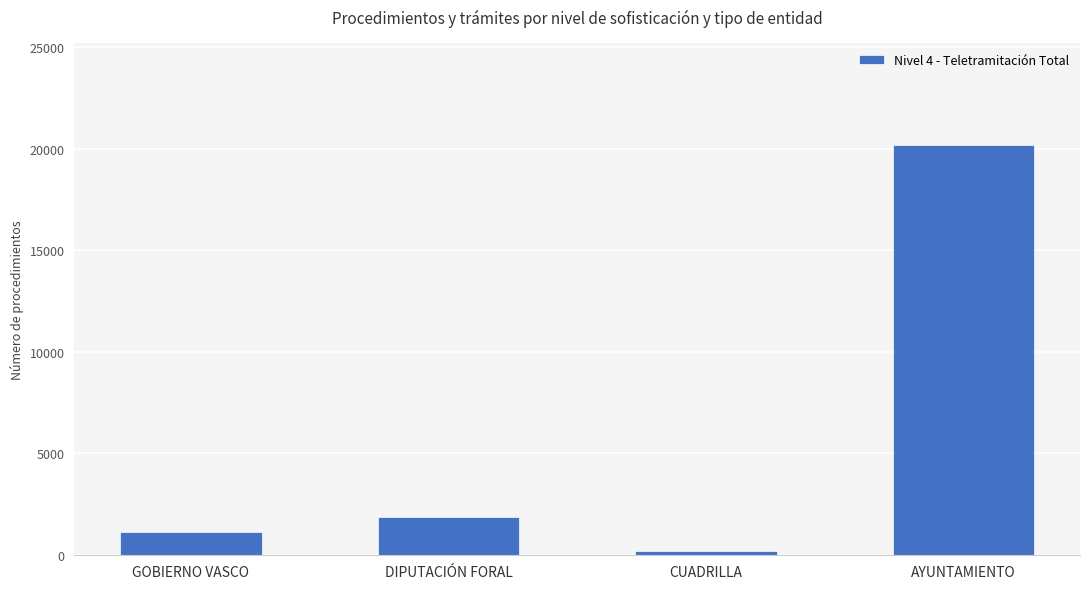

Is it true that the value at GOBIERNO VASCO is 1127?

True